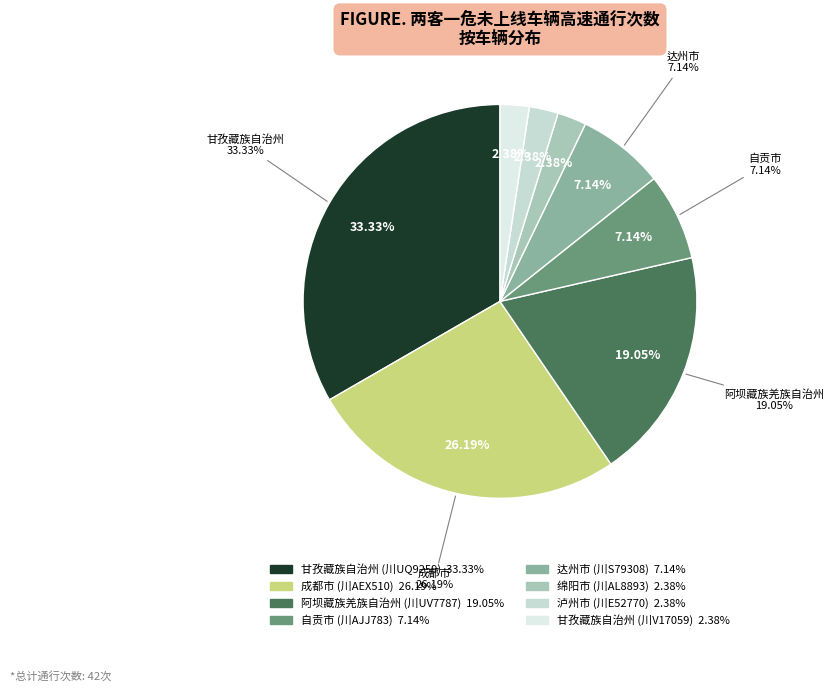

True or false: 泸州市
(川E52770) accounts for 1% of the total.

False